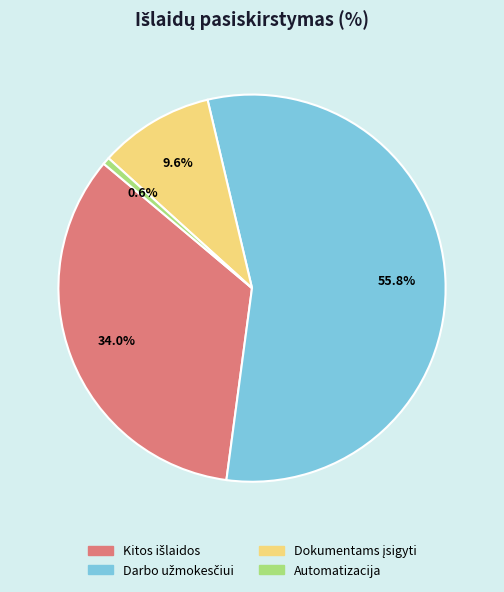

What portion of the pie excludes Automatizacija?

99.4%